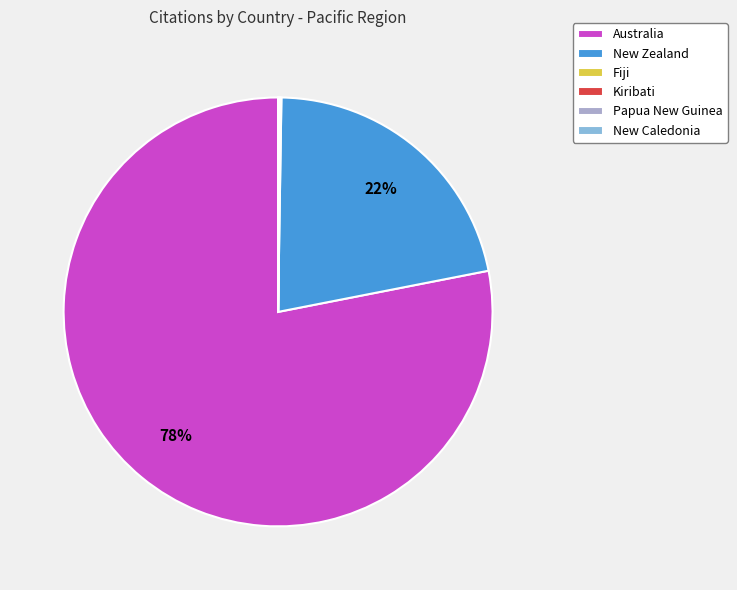

Which category has the biggest portion of the pie?

Australia